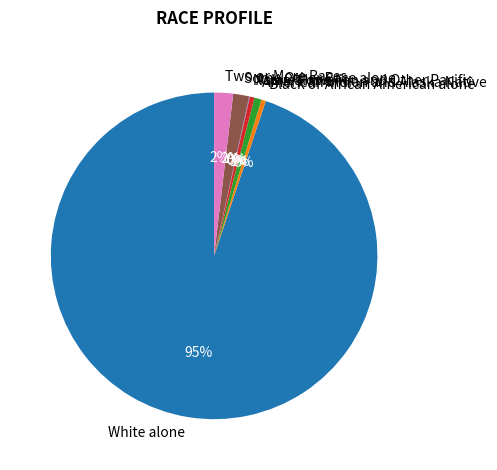

Combined, do Some Other Race alone and Black or African American alone account for over 50%?

No